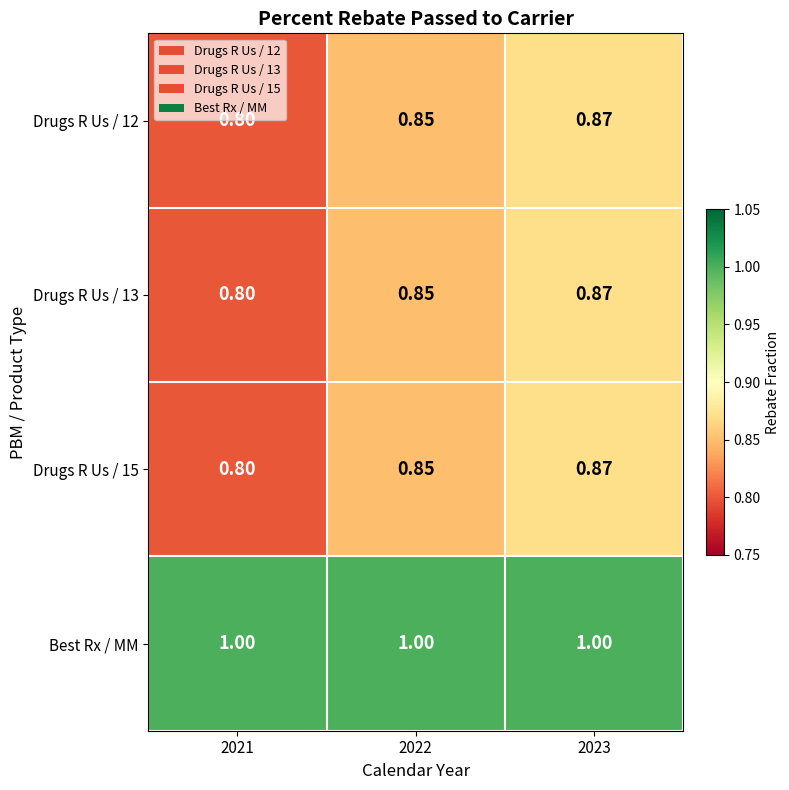

Which series has the largest total across all categories?

Best Rx / MM